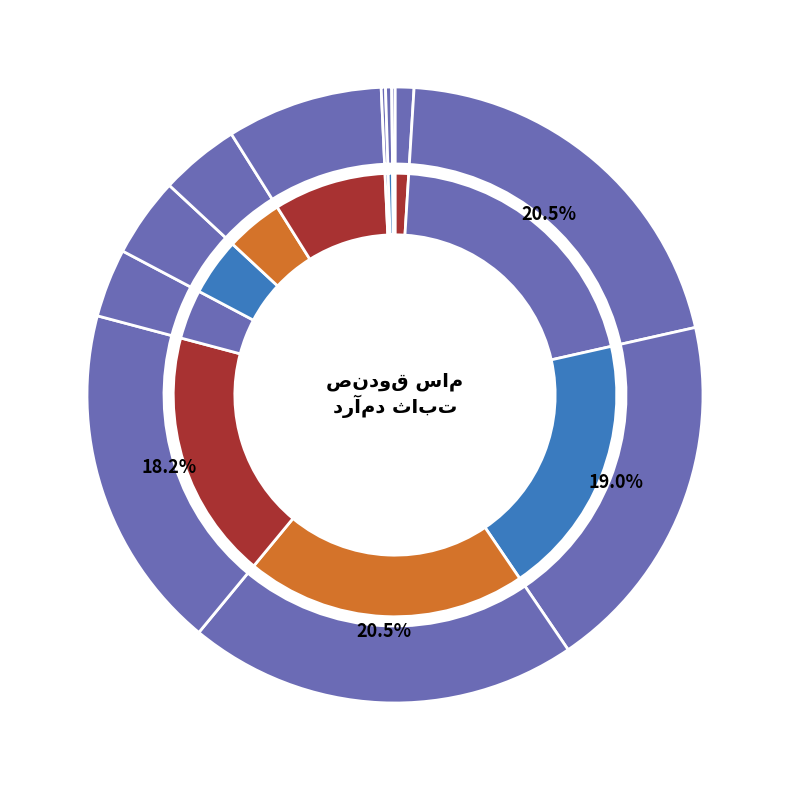

Approximately how many times larger is the value at مرابحه عام دولت139-ش.خ040804 compared to مرابحه عام دولت143-ش.خ041009?

0.9